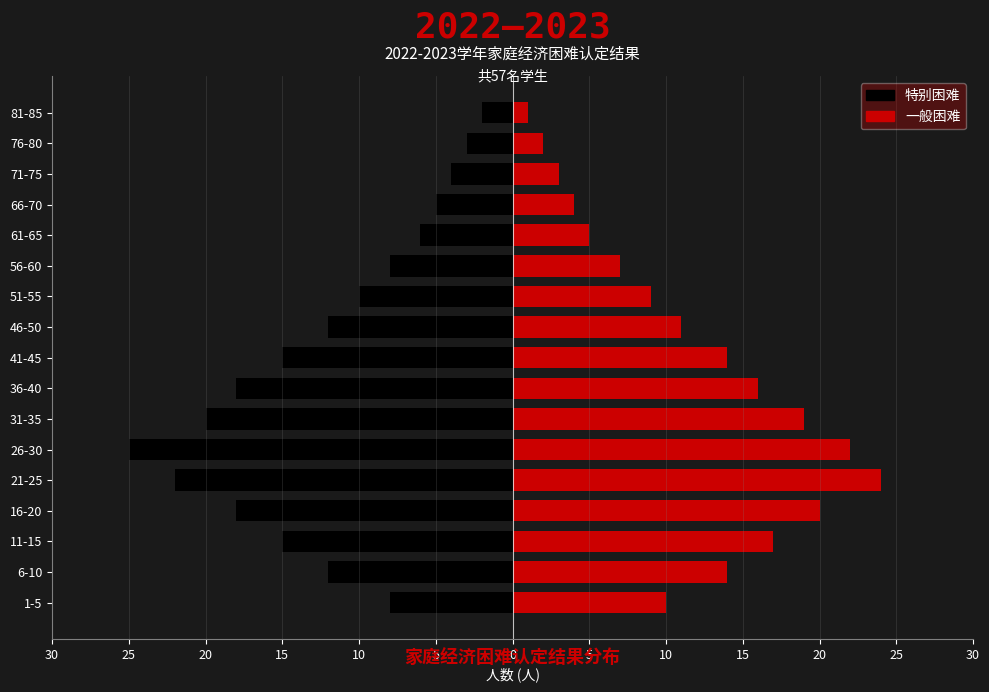

Between 56-60 and 26-30, which is larger?

56-60